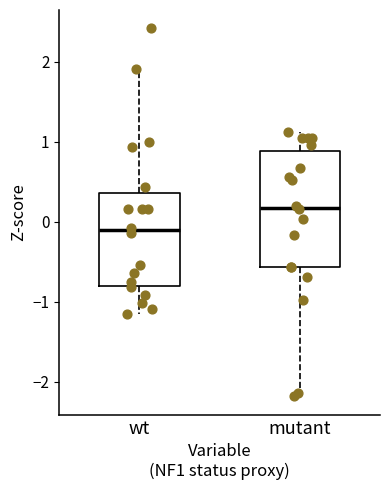

Reading left to right, read every box against the y-axis: the position of its median line, the range the box covers, and the ends of its whiskers. The values are not printed on the chart, so give them approximately, as read against the axis.

wt: median -0.1, box -0.8 to 0.4, whiskers -1.2 to 1.9
mutant: median 0.2, box -0.6 to 0.9, whiskers -2.2 to 1.1